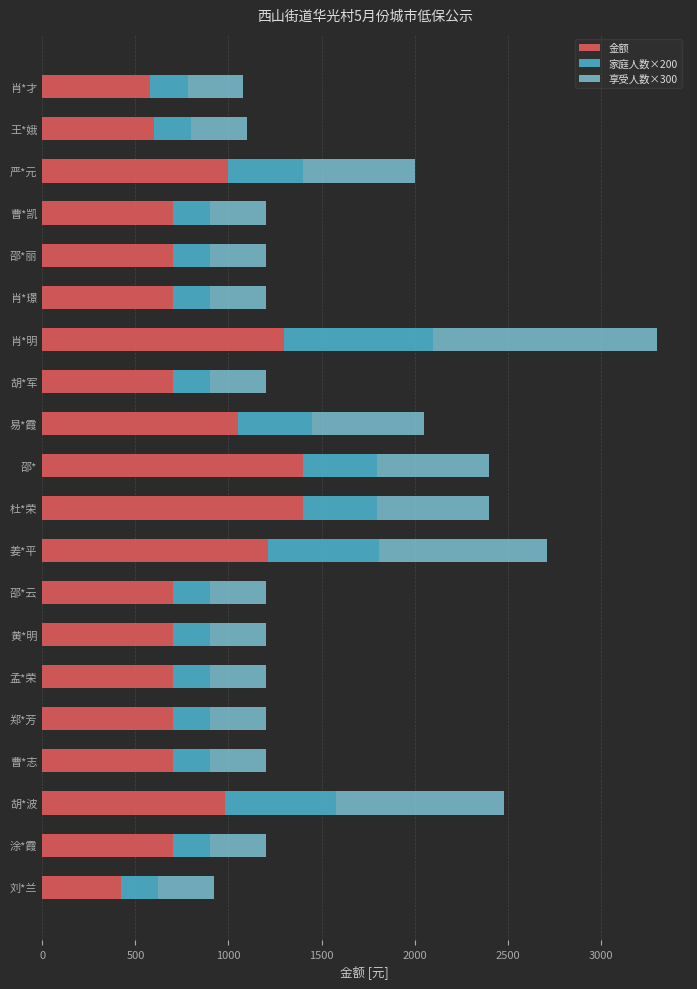

What is the total value across all series at 邵*云?

1200